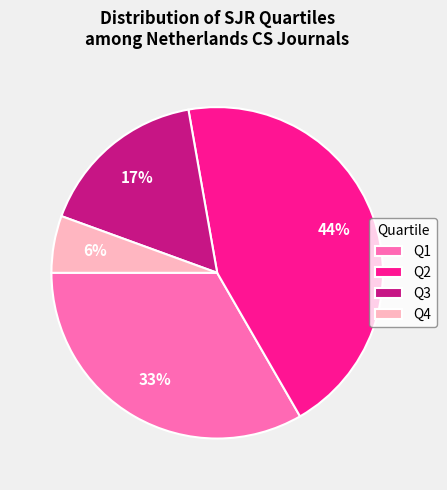

What percentage is the Q2 slice, to the nearest percent?

44%